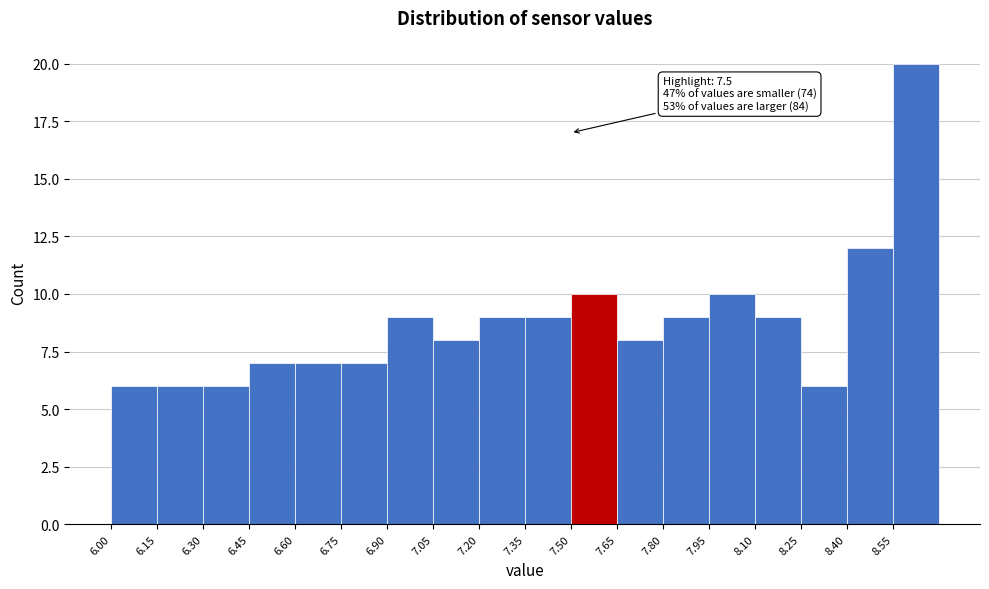

Over which range of the x-axis is the bar tallest?

8.55 to 8.70